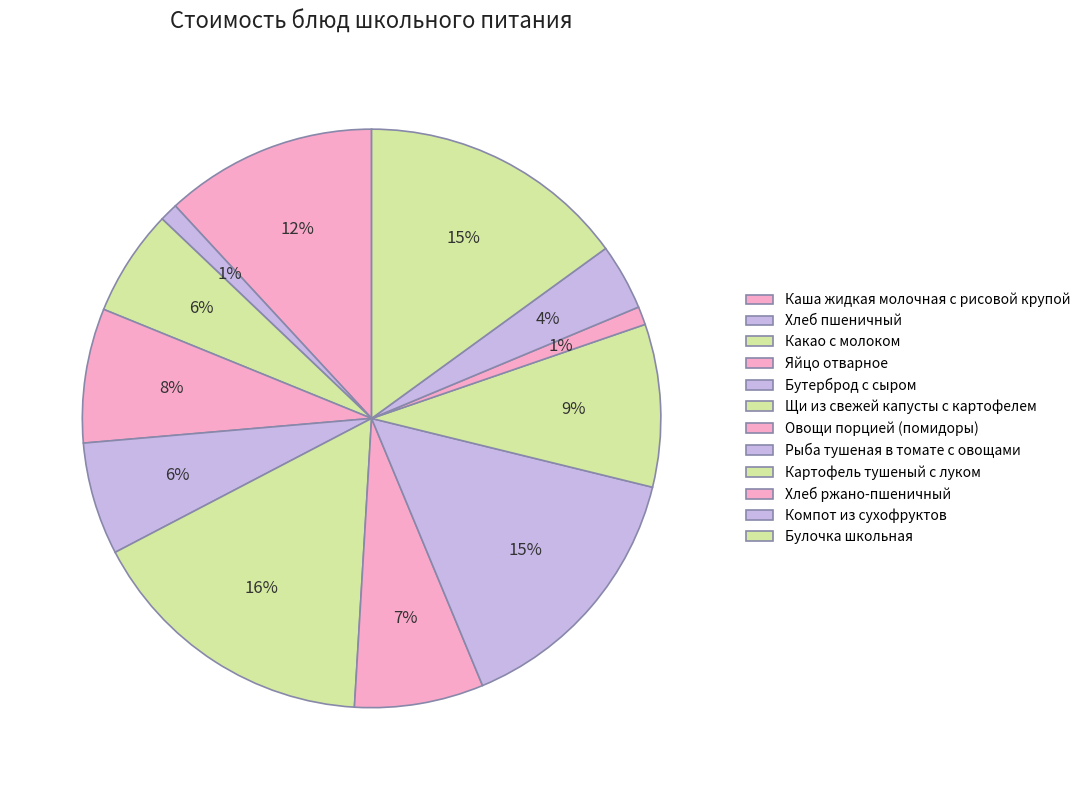

Count the number of slices in the pie.

12